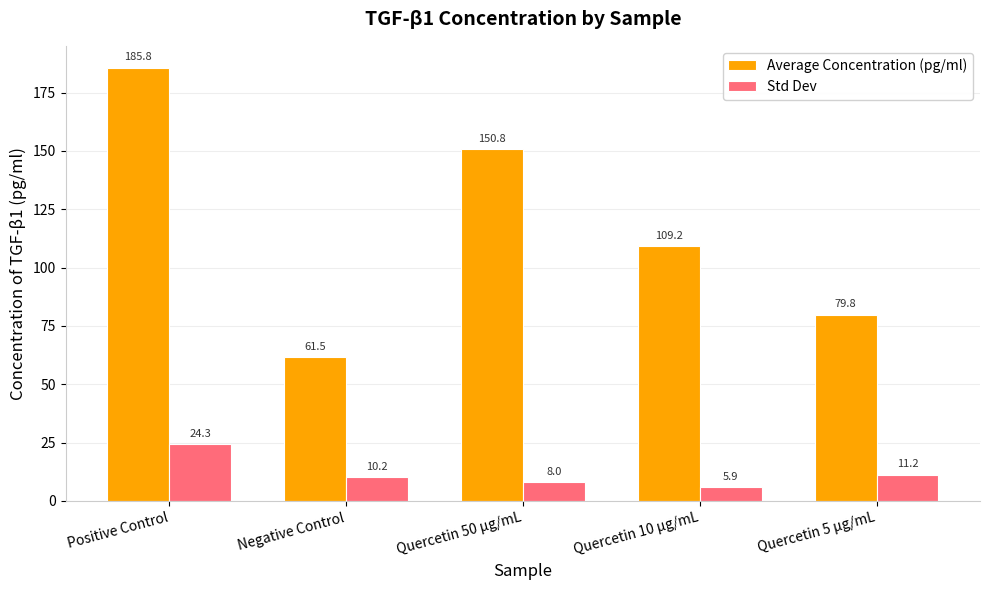

How many values in the Std Dev series are below 10?

2